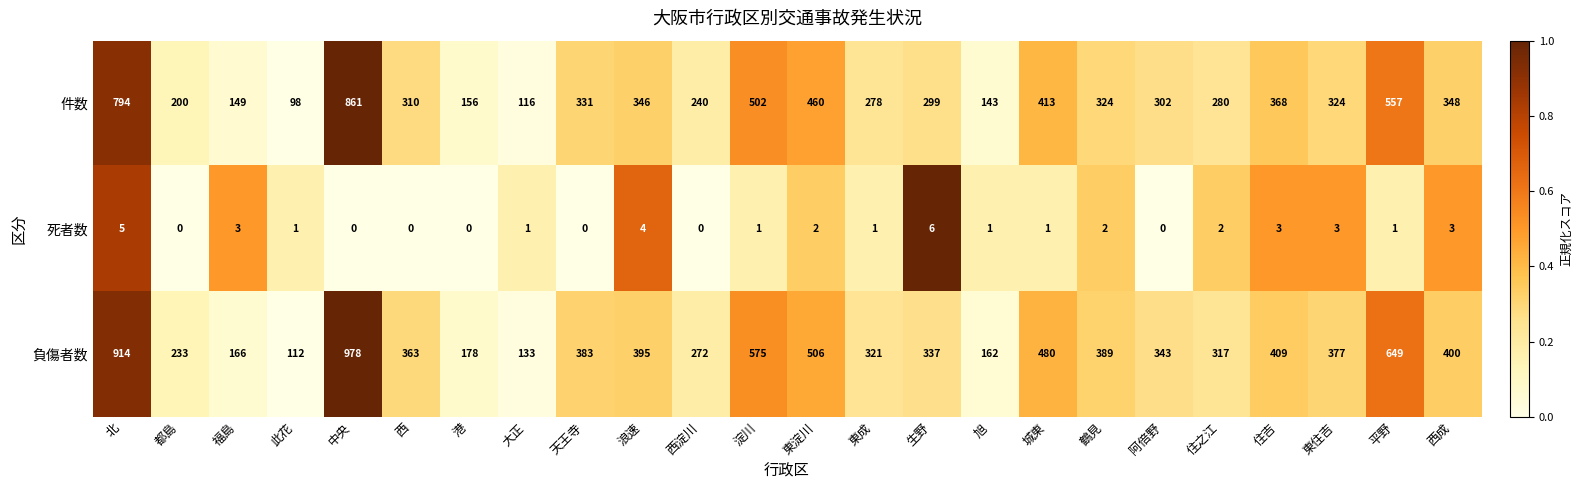

Where does the 負傷者数 series first go above 377?

北